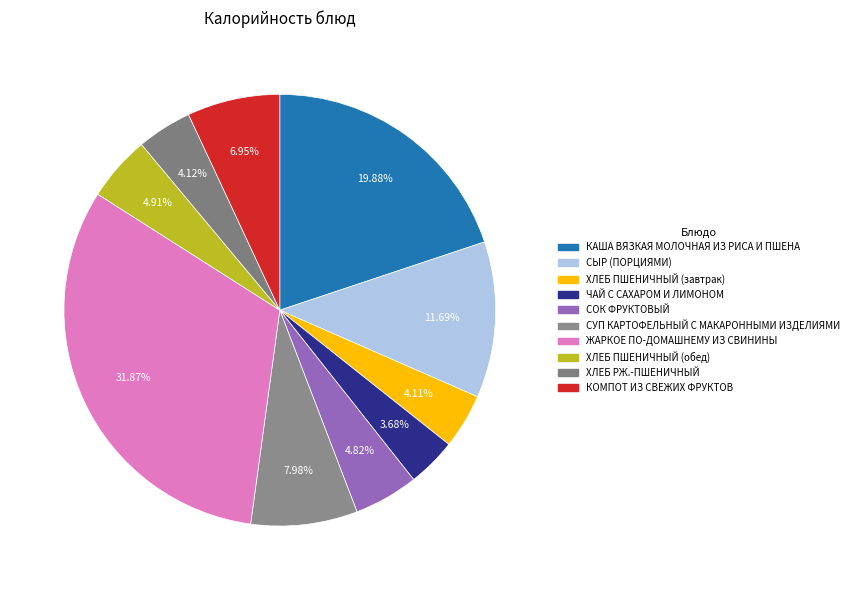

What is the largest slice in the pie chart?

ЖАРКОЕ ПО-ДОМАШНЕМУ ИЗ СВИНИНЫ